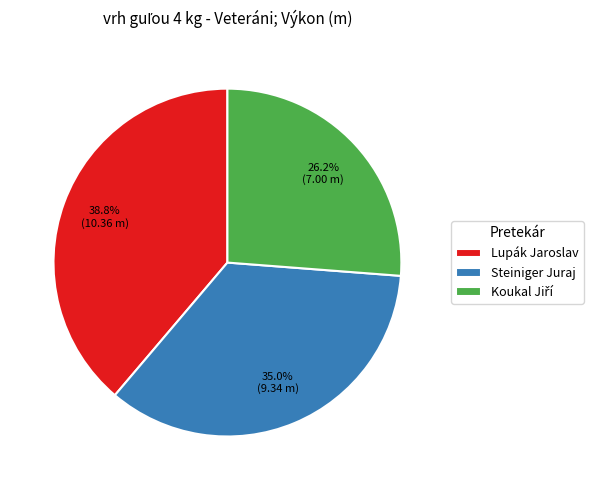

Does Lupák Jaroslav represent more than half of the total?

No